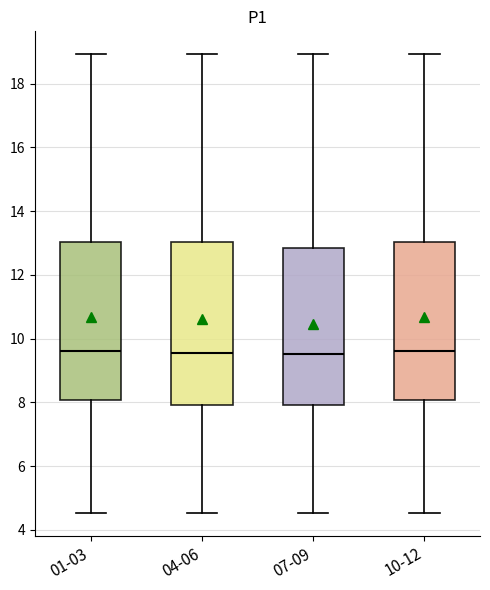

Where does the upper whisker of the box for 10-12 end on the y-axis? The values are not printed on the chart, so give them approximately, as read against the axis.

19.0